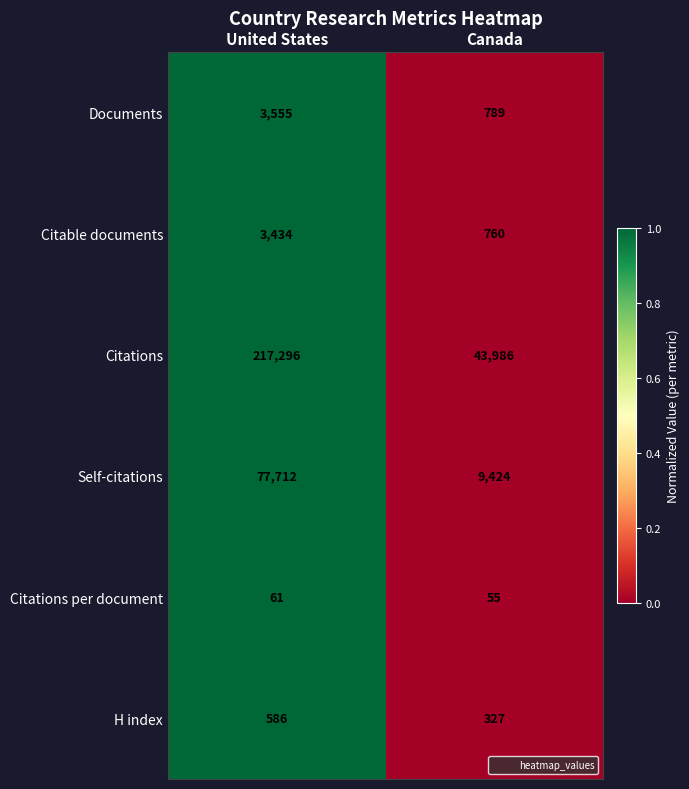

Reading left to right, list all the values displayed in this chart.

Documents: United States=3555	Canada=789
Citable documents: United States=3434	Canada=760
Citations: United States=217296	Canada=43986
Self-citations: United States=77712	Canada=9424
Citations per document: United States=61	Canada=55
H index: United States=586	Canada=327